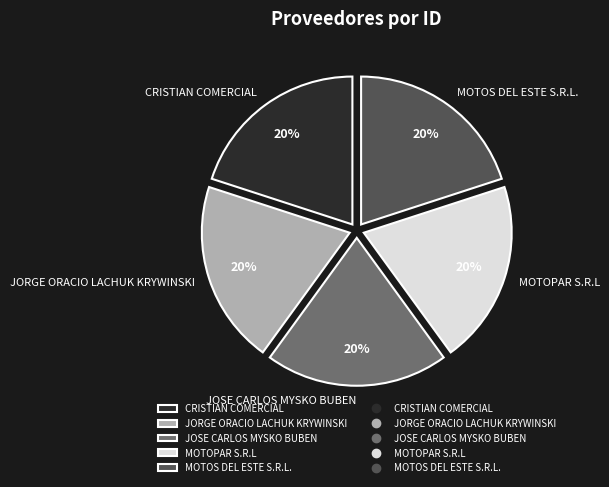

To the nearest percent, what portion does JORGE ORACIO LACHUK KRYWINSKI represent?

20%